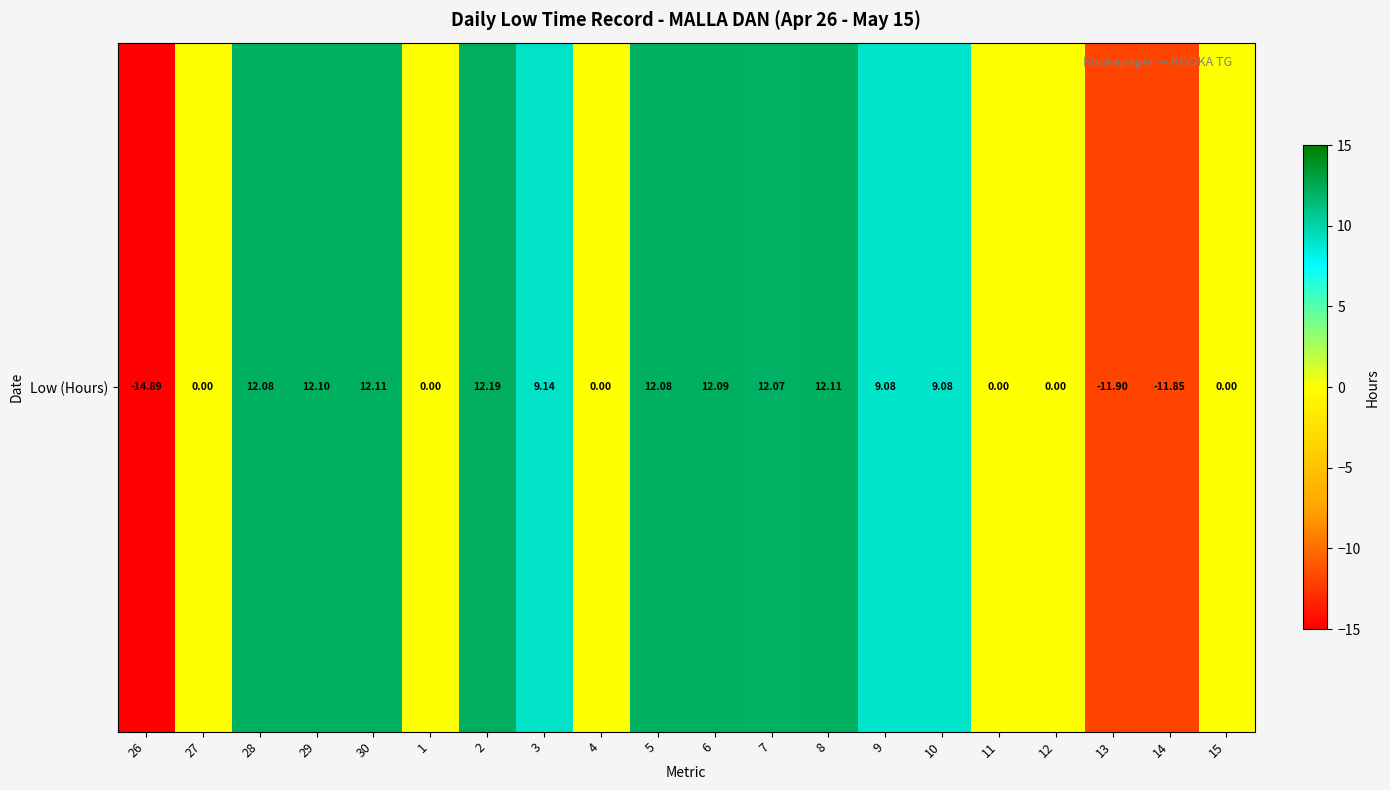

How many negative values are there?

3